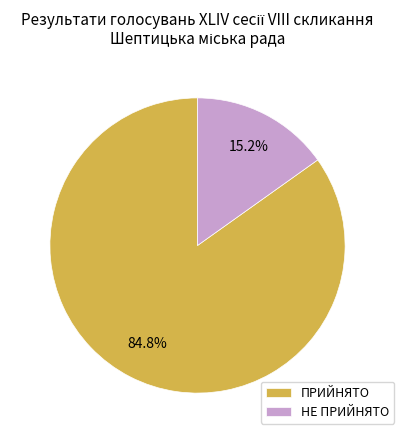

How many slices are in this pie chart?

2